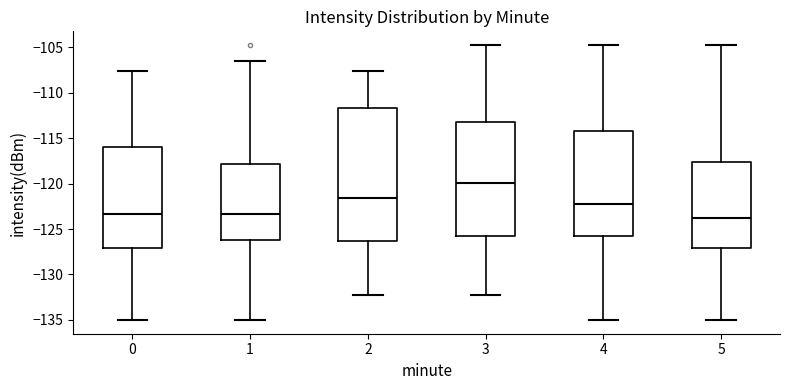

Which box's median line is the highest?

3